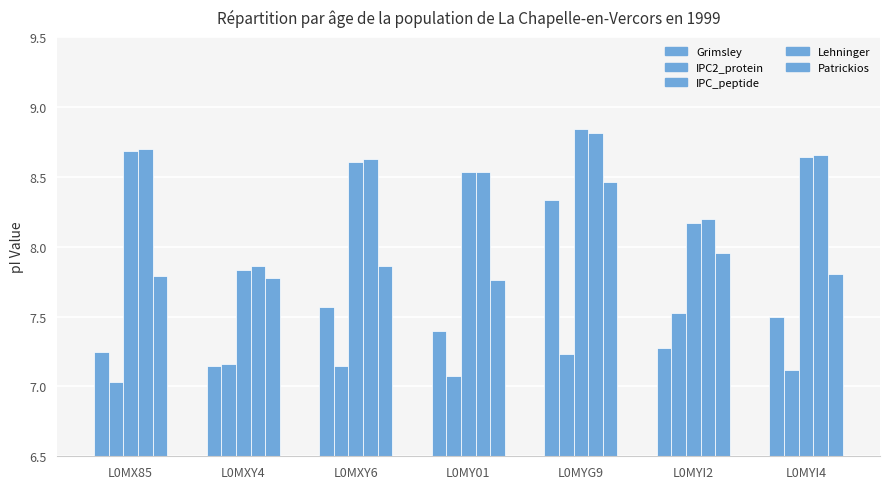

The IPC_peptide series shows 15.0 at L0MXY6. True or false?

False